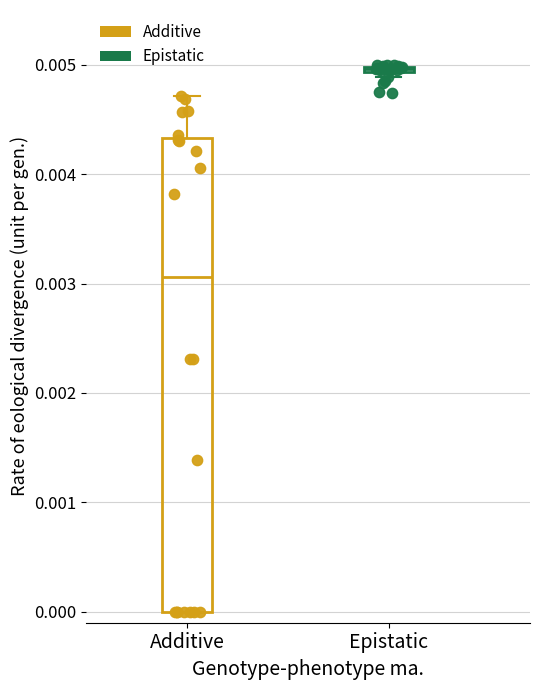

Which series has the largest Y range (max minus min)?

Additive